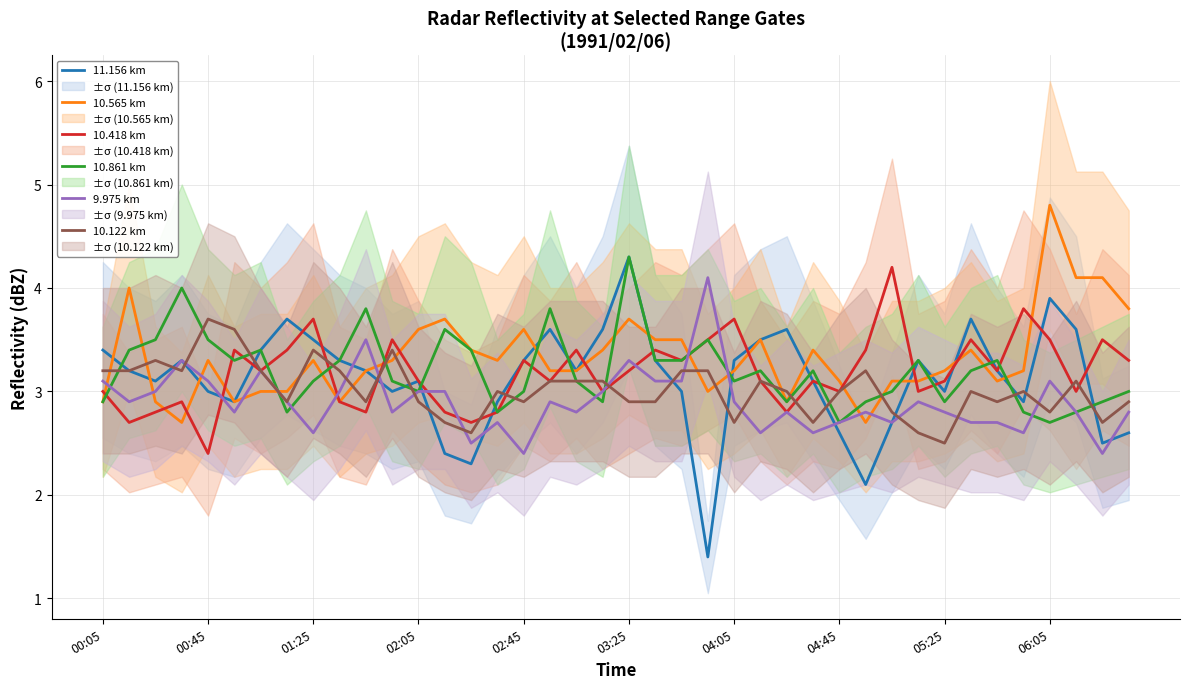

In 9.975 km, how many points are higher than both neighbors (excluding endpoints)?

11